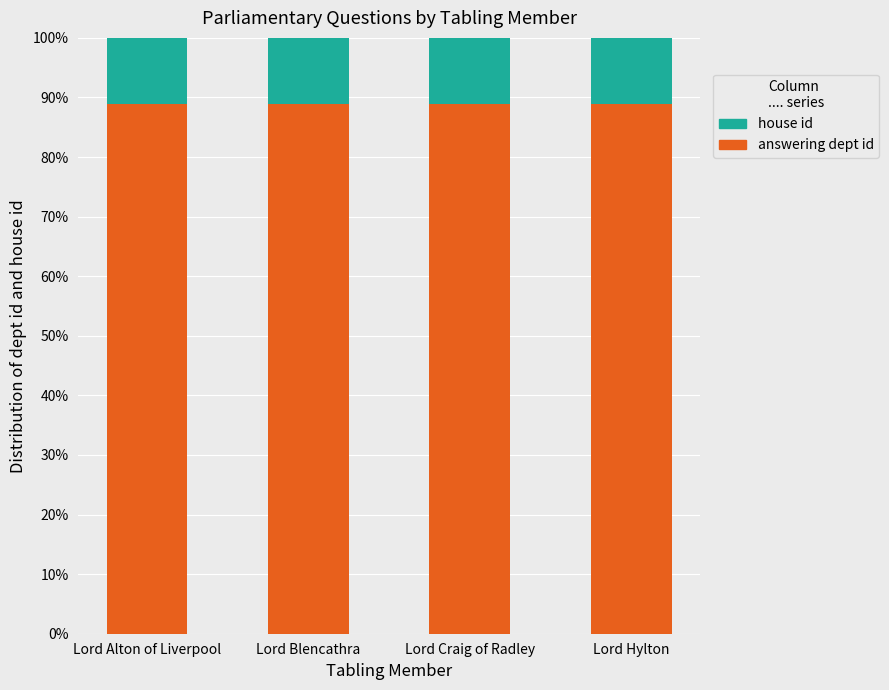

What is the total value across all series at Lord Alton of Liverpool?

100.0